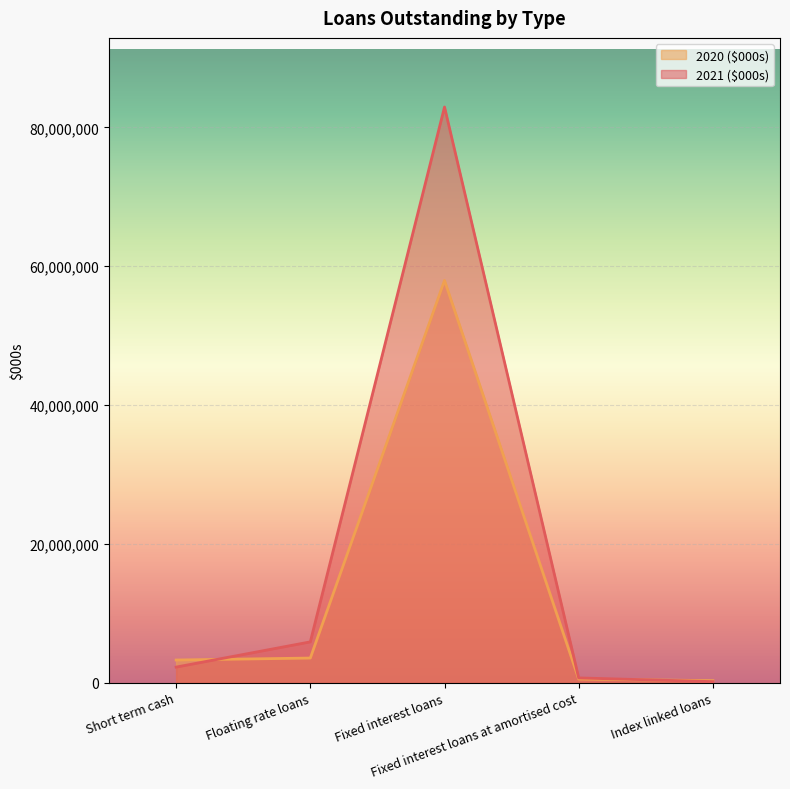

What is the difference between the 2021 ($000s) values at Fixed interest loans at amortised cost and Fixed interest loans?

82259062